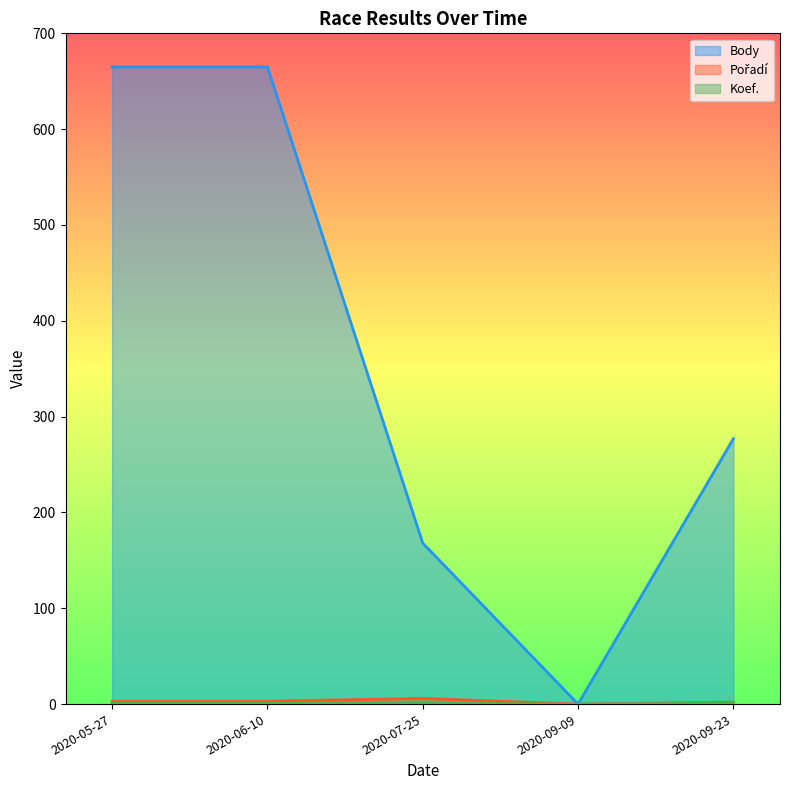

What is the highest value of the Body series?

665